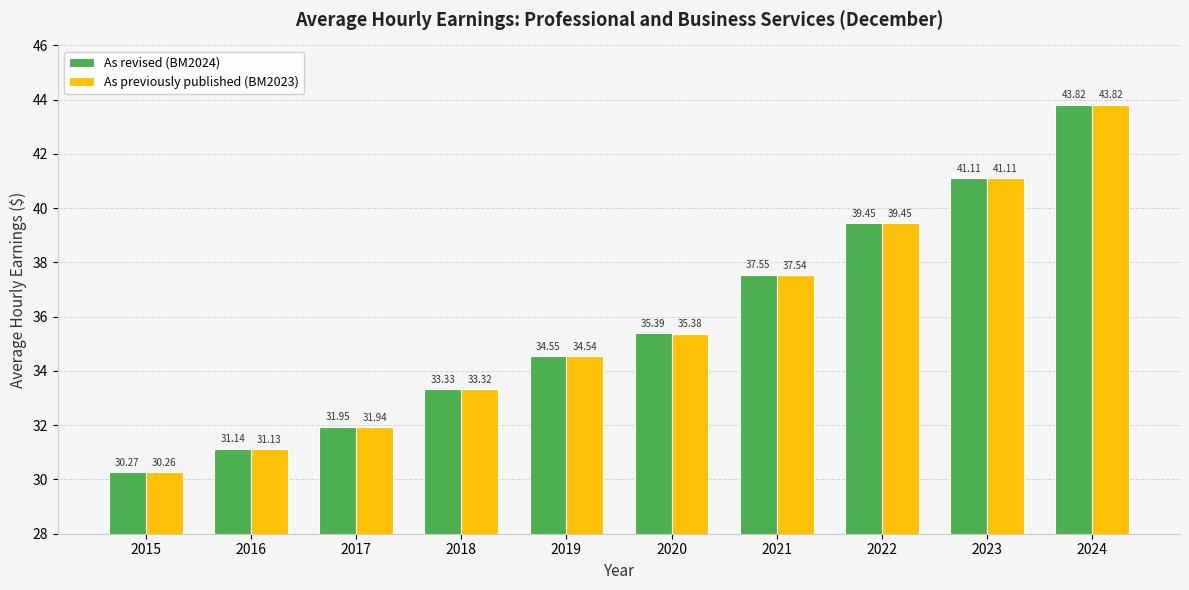

Which series has the widest spread of values?

As previously published (BM2023)